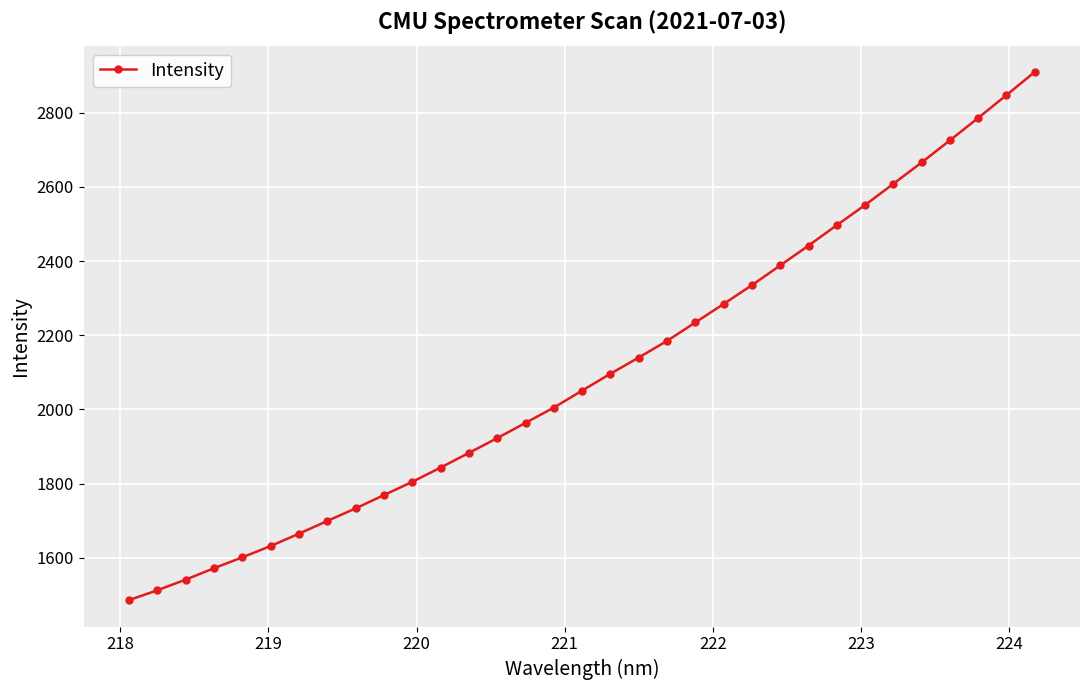

What is the value of the 9th point from the left?

1733.0